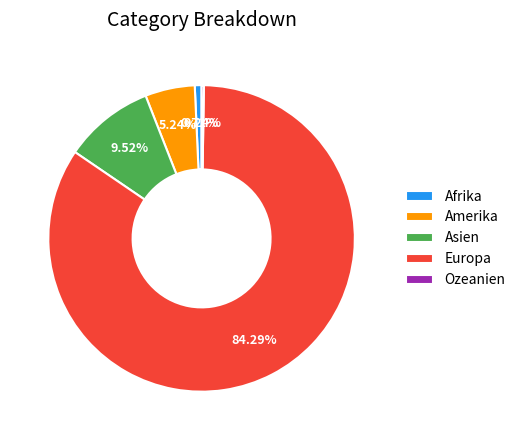

What percentage is NOT represented by Afrika?

99.3%